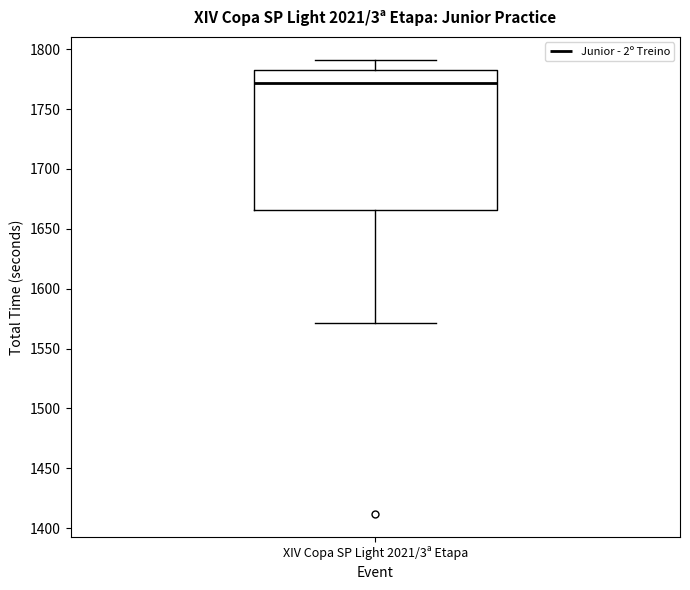

Transcribe this box plot: give where the median line is, the range the box spans, and where the two whiskers end, as read against the y-axis. The values are not printed on the chart, so give them approximately, as read against the axis.

median 1770, box 1665 to 1785, whiskers 1570 to 1790